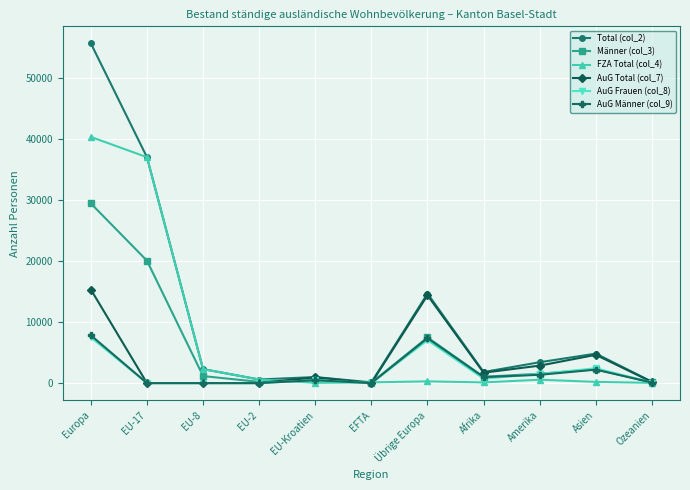

Is the value of AuG Männer (col_9) at EFTA greater than the value of AuG Frauen (col_8) at Amerika?

No